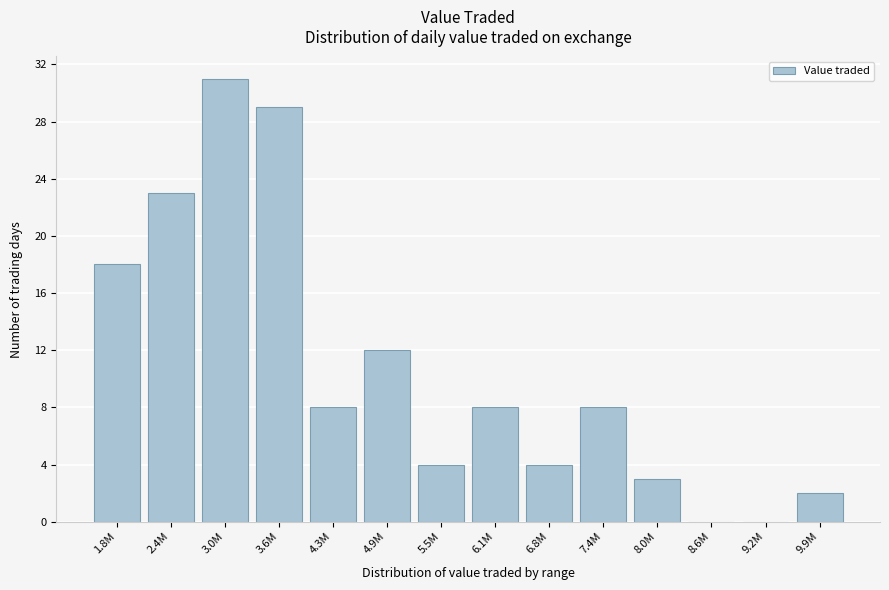

Reading left to right, extract all data points from this chart.

1.8M=18	2.4M=23	3.0M=31	3.6M=29	4.3M=8	4.9M=12	5.5M=4	6.1M=8	6.8M=4	7.4M=8	8.0M=3	8.6M=0	9.2M=0	9.9M=2